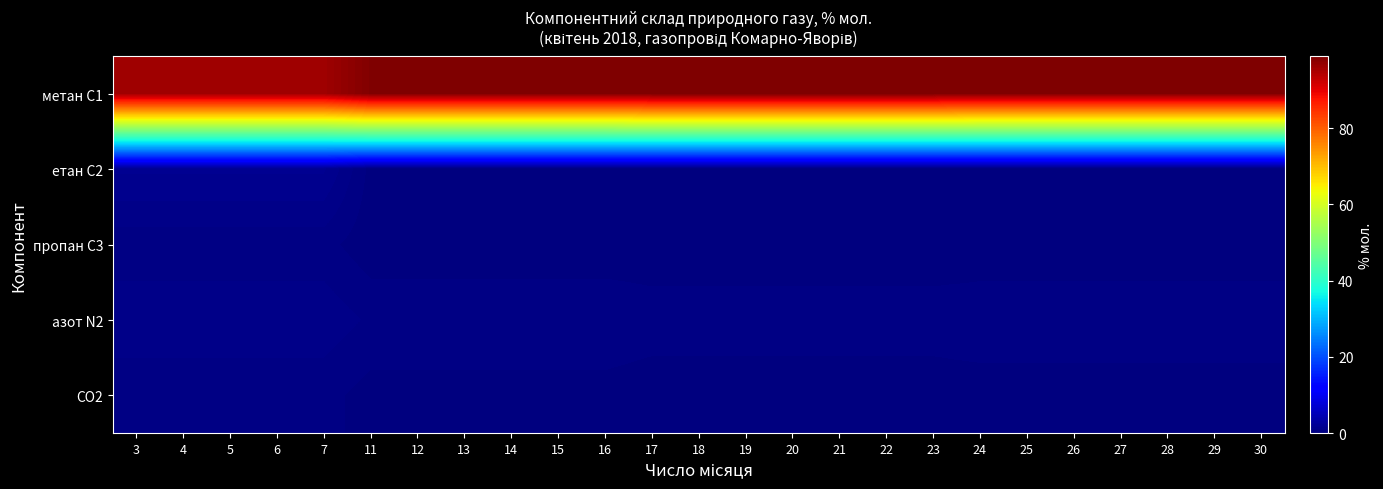

What is the total value across all series at 29?

99.8